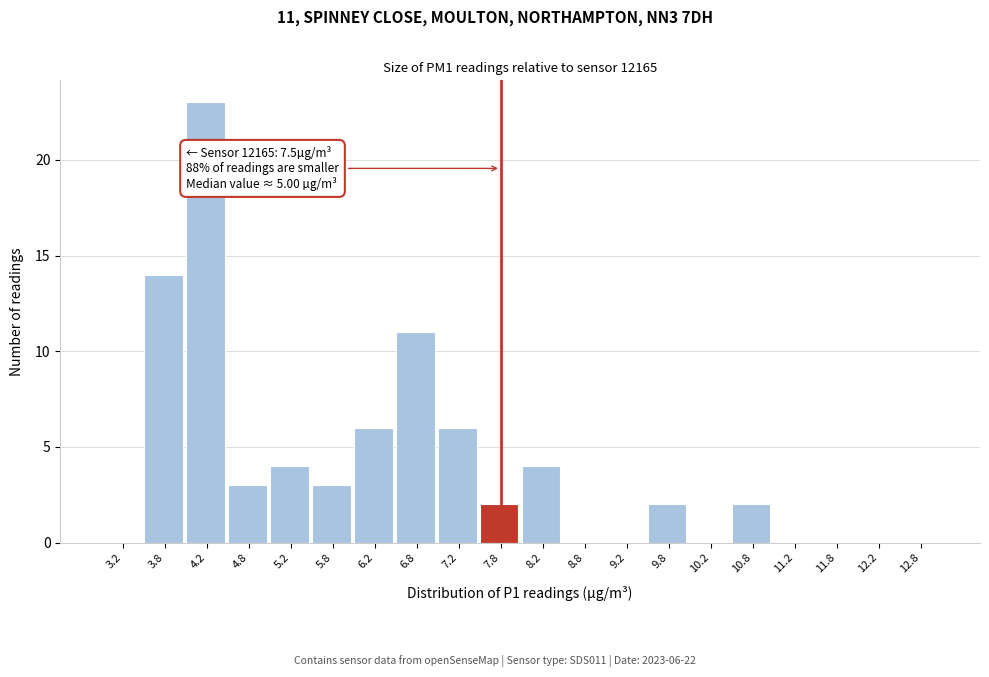

Which range on the x-axis has the tallest bar?

4.0 to 4.5